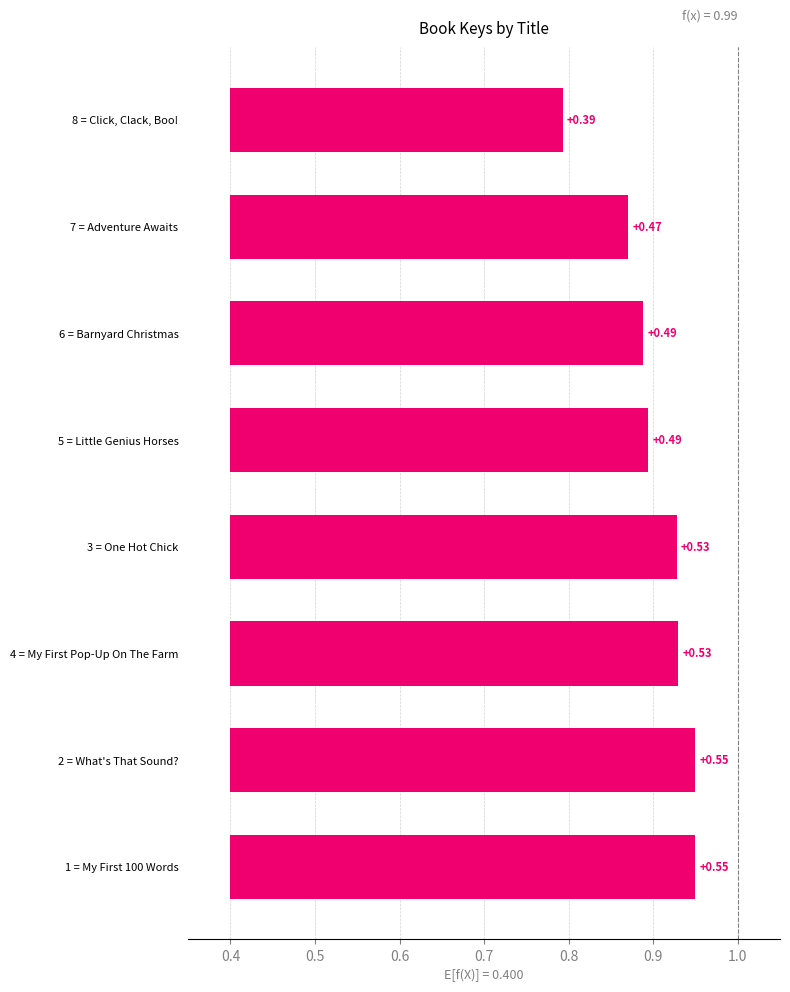

Is it true that the value at 3 = One Hot Chick is 0.8?

False